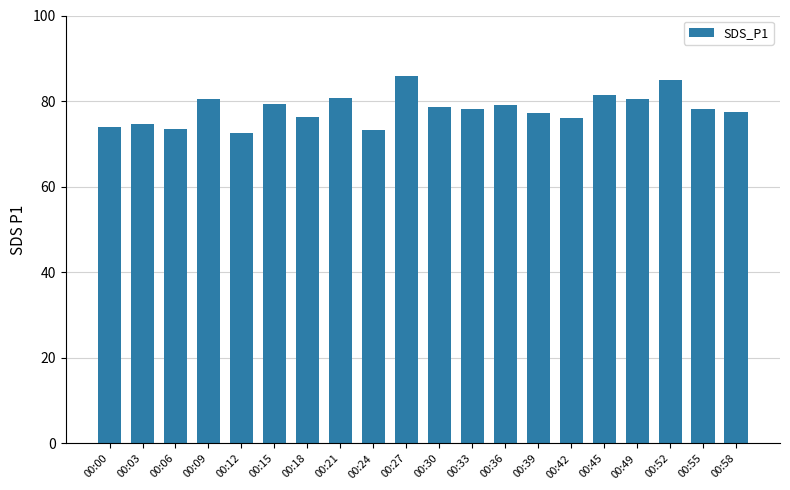

What is the difference between the maximum and second lowest values?

12.6